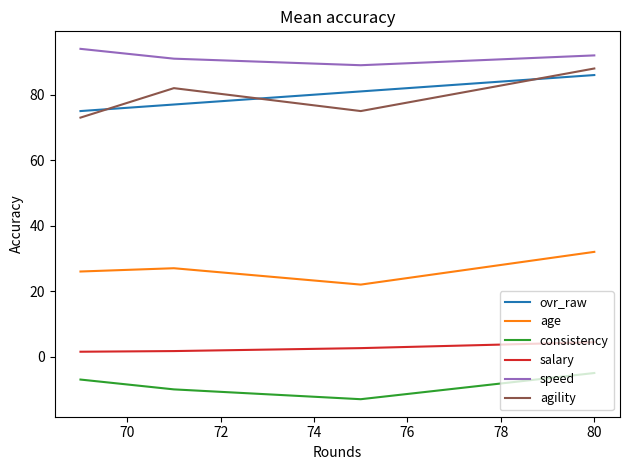

Which has a higher value, 72 or 68?

68